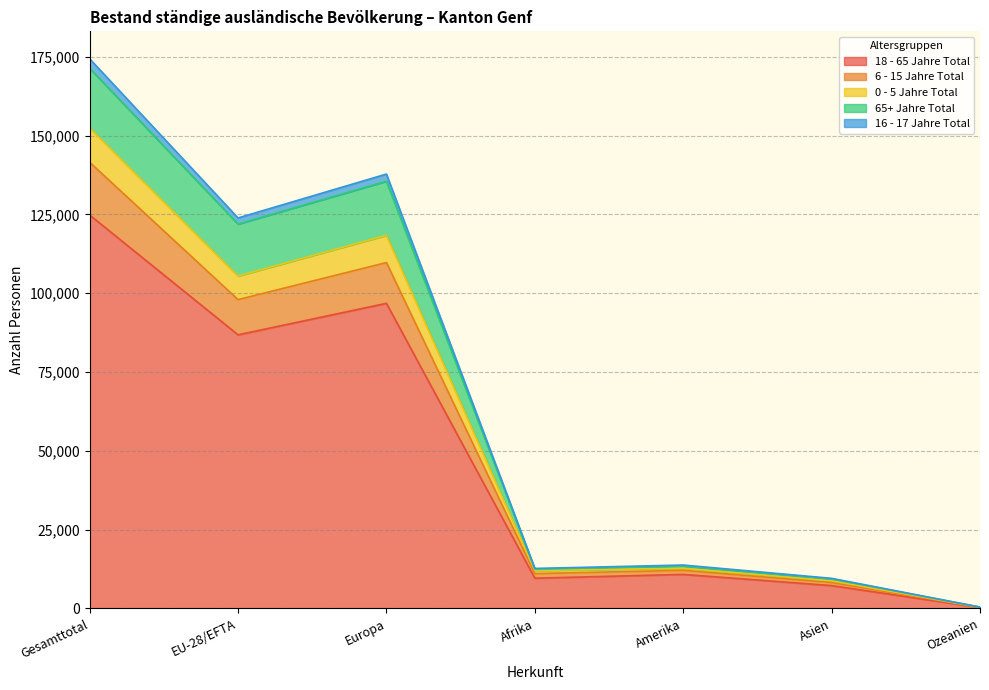

What is the label of the 2nd point from the left?

EU-28/EFTA